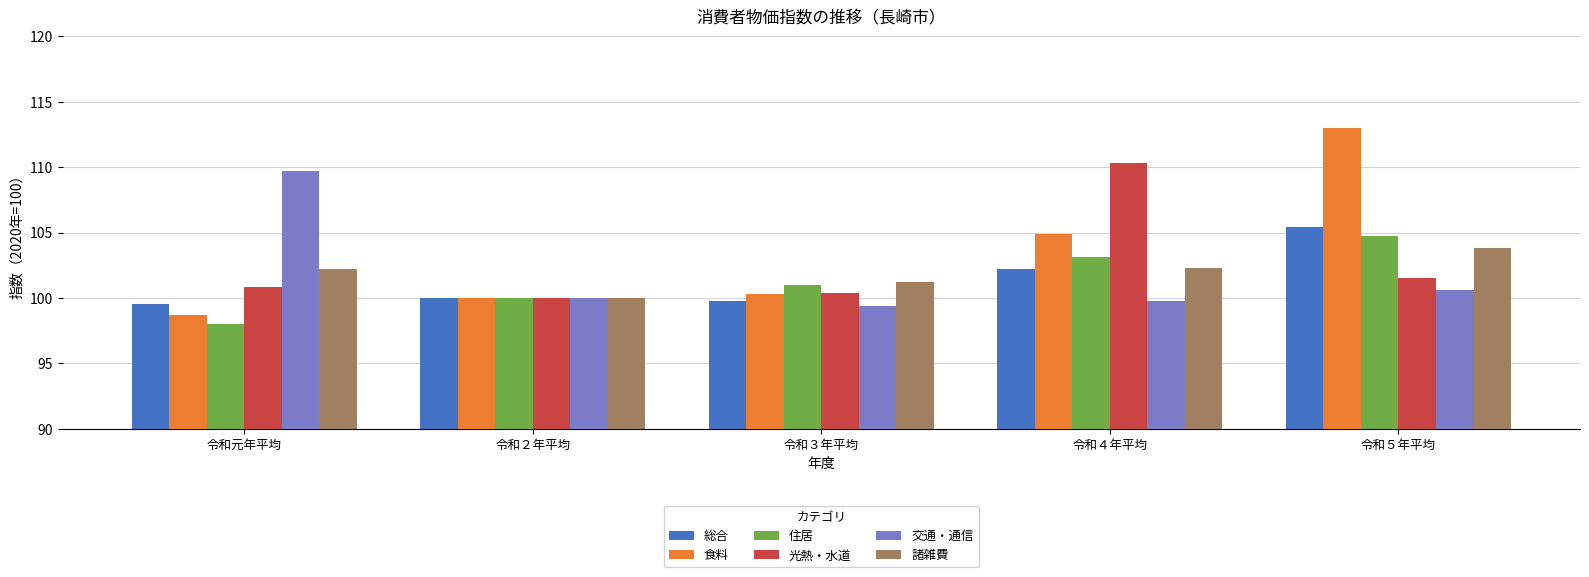

What position from the right is 令和５年平均?

1